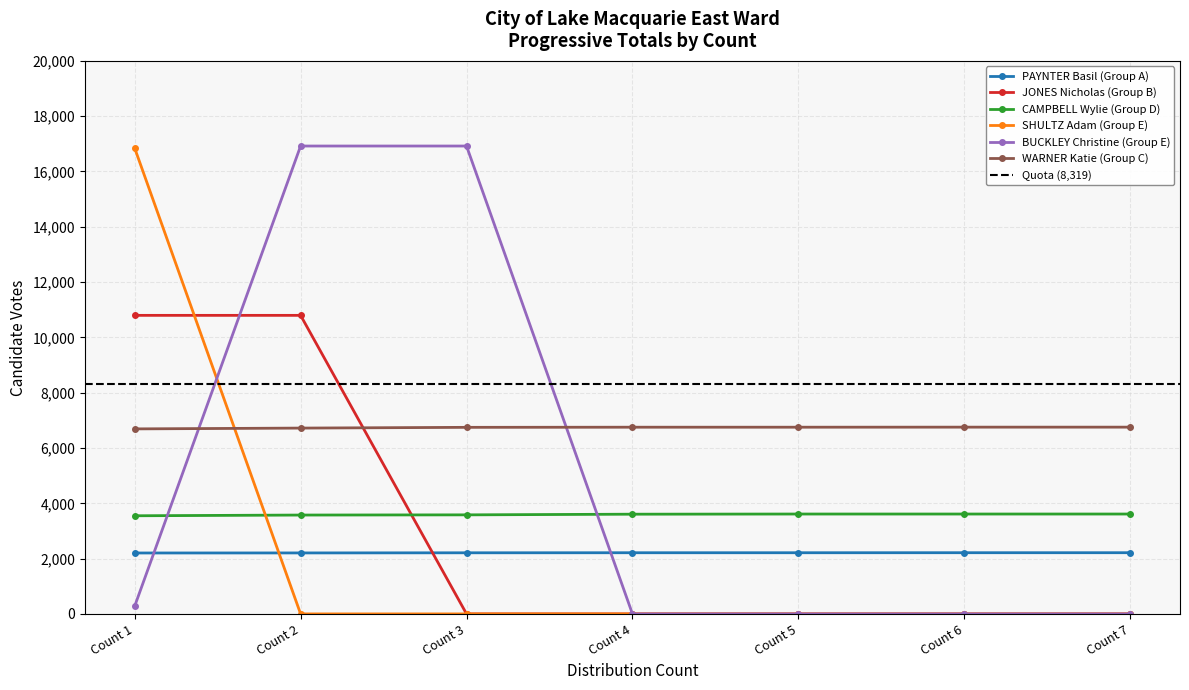

Where do BUCKLEY Christine (Group E) and SHULTZ Adam (Group E) first cross each other?

Count 1 and Count 2